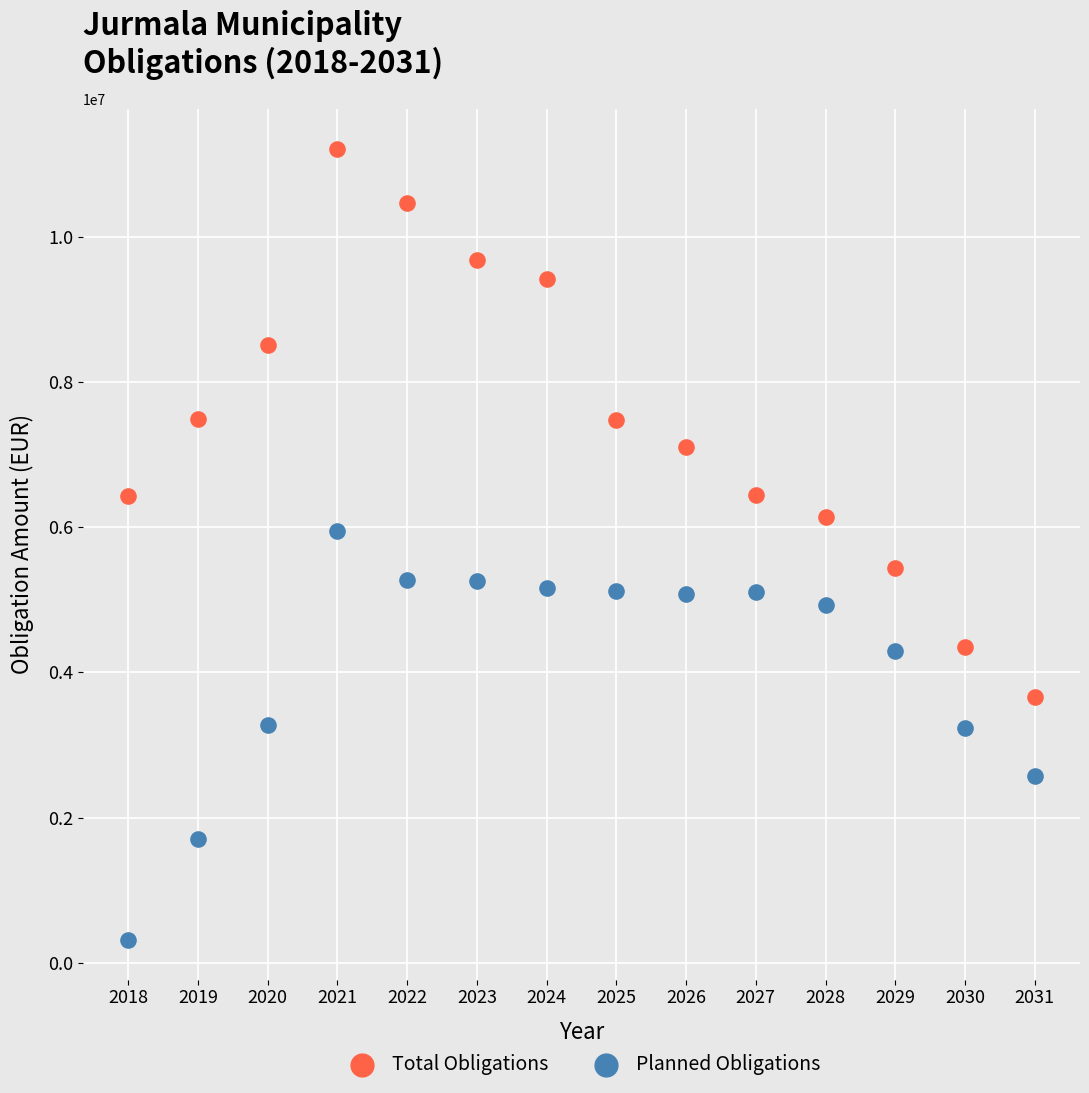

Which series contains the lowest Y value?

Planned Obligations